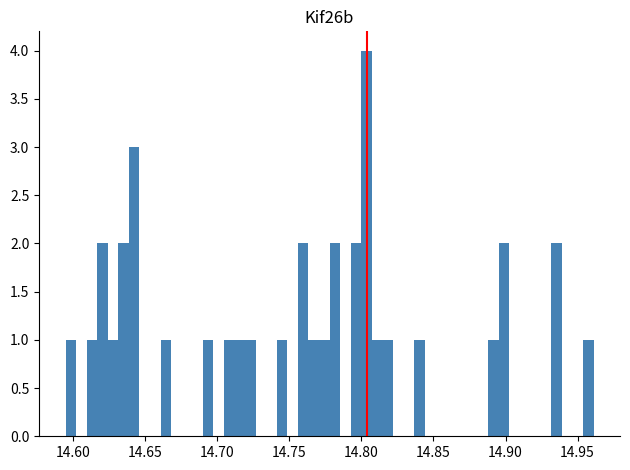

Around what value on the x-axis is the tallest bar? Give the approximate position of its centre, as read against the axis.

14.805